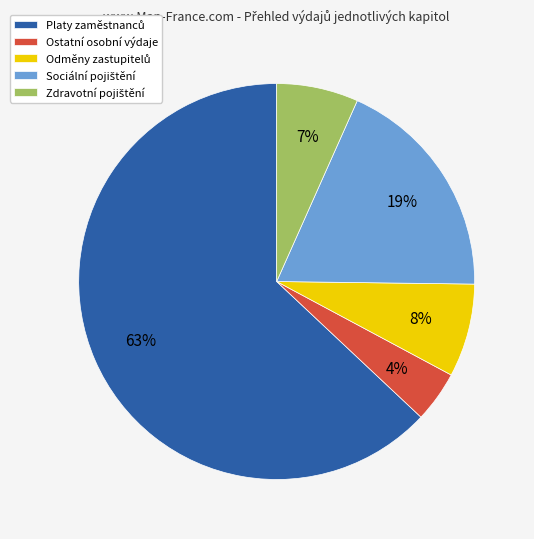

To the nearest percent, what is the average slice percentage?

20%